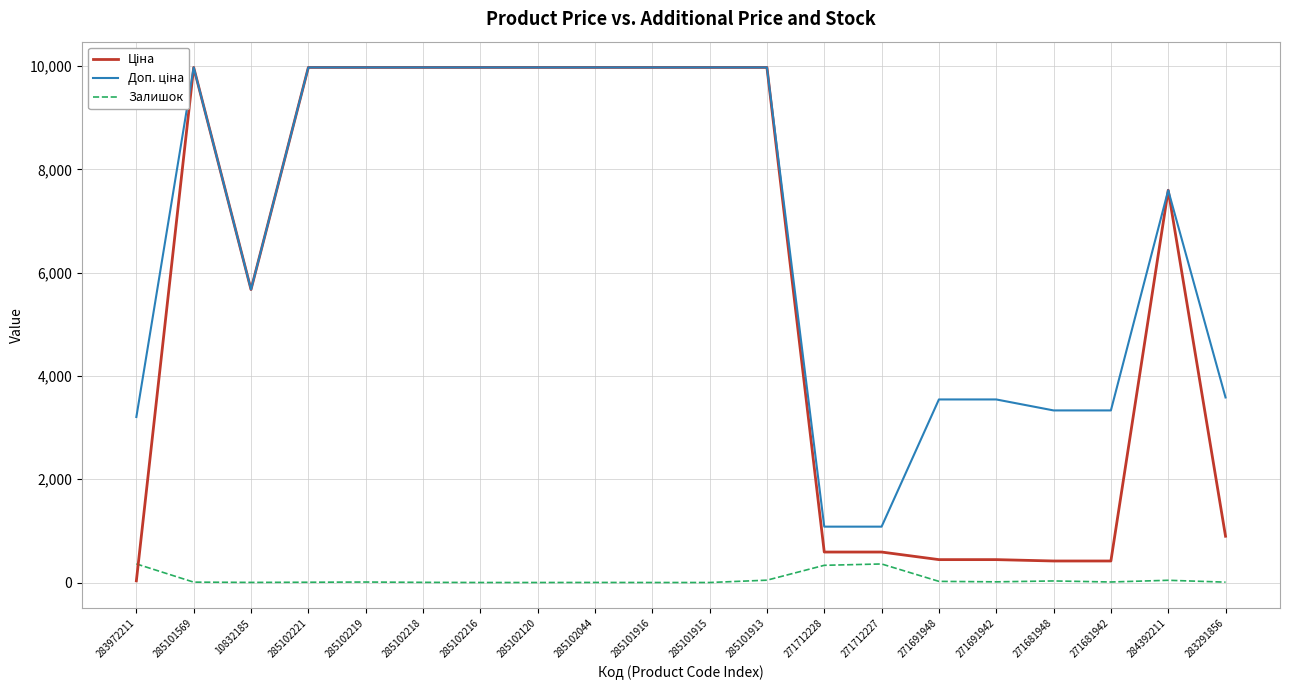

Between 285101569 and 271712227, which series saw the biggest shift?

Ціна